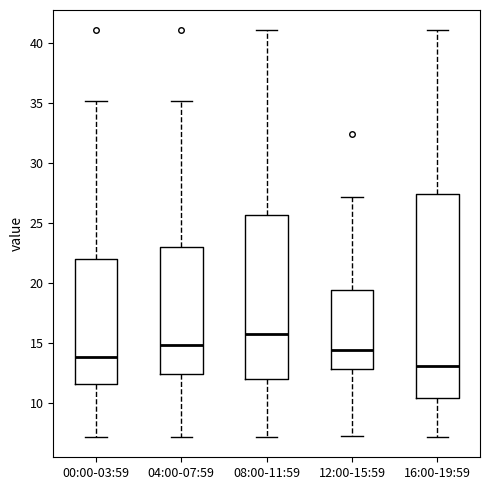

Which box is the tallest, from its lower edge to its upper edge?

16:00-19:59